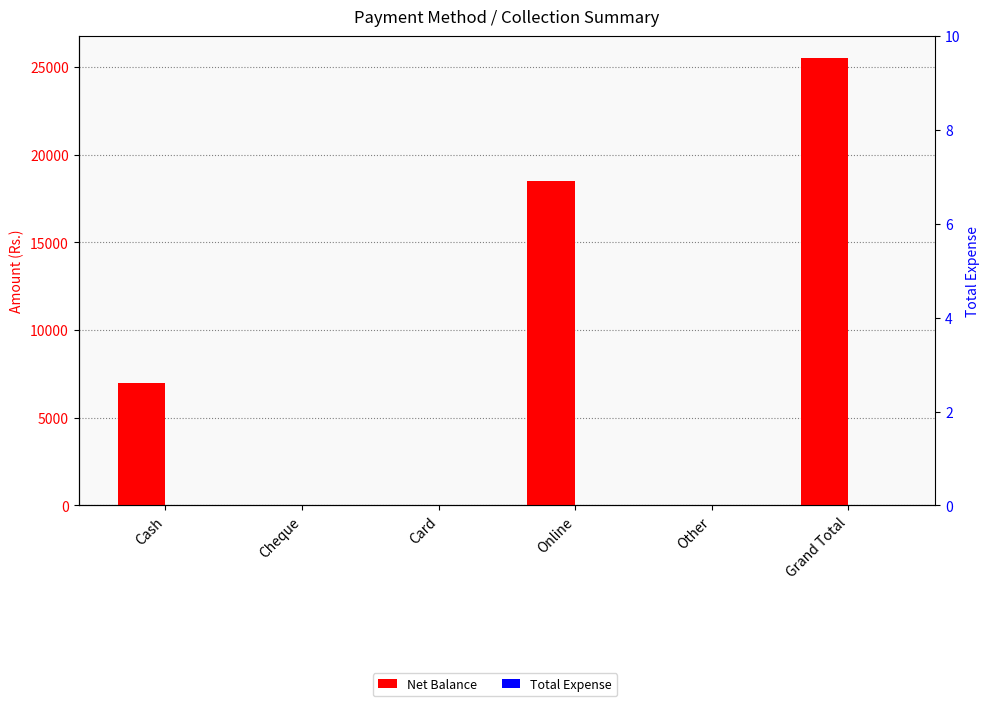

Which category has the lowest value across all series?

Cheque